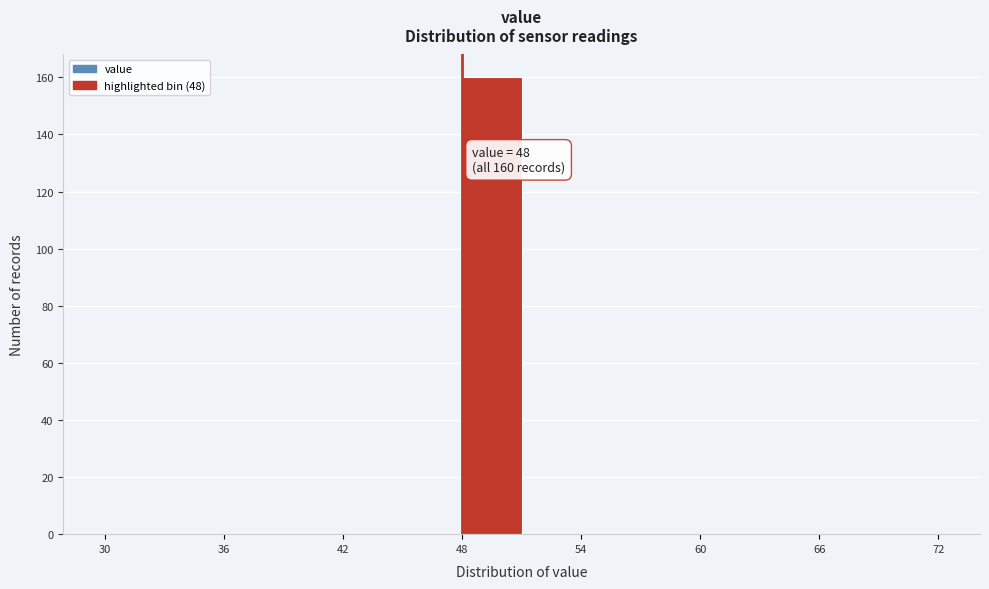

Read against the x-axis, roughly where is the centre of the tallest bar?

50